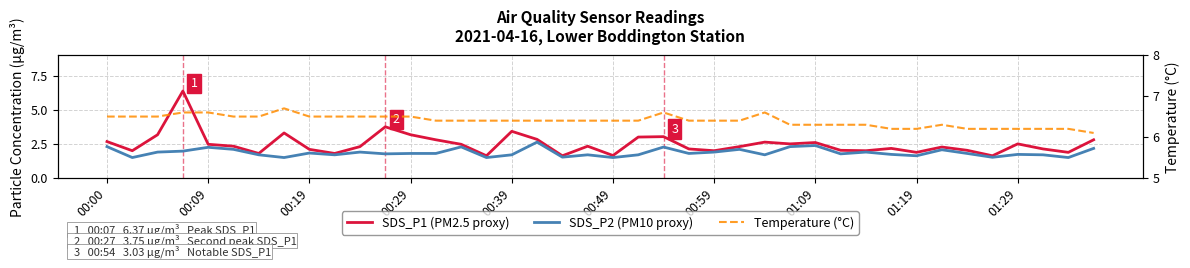

What is the difference between the SDS_P2 (PM10 proxy) values at 35 and 21?

0.2